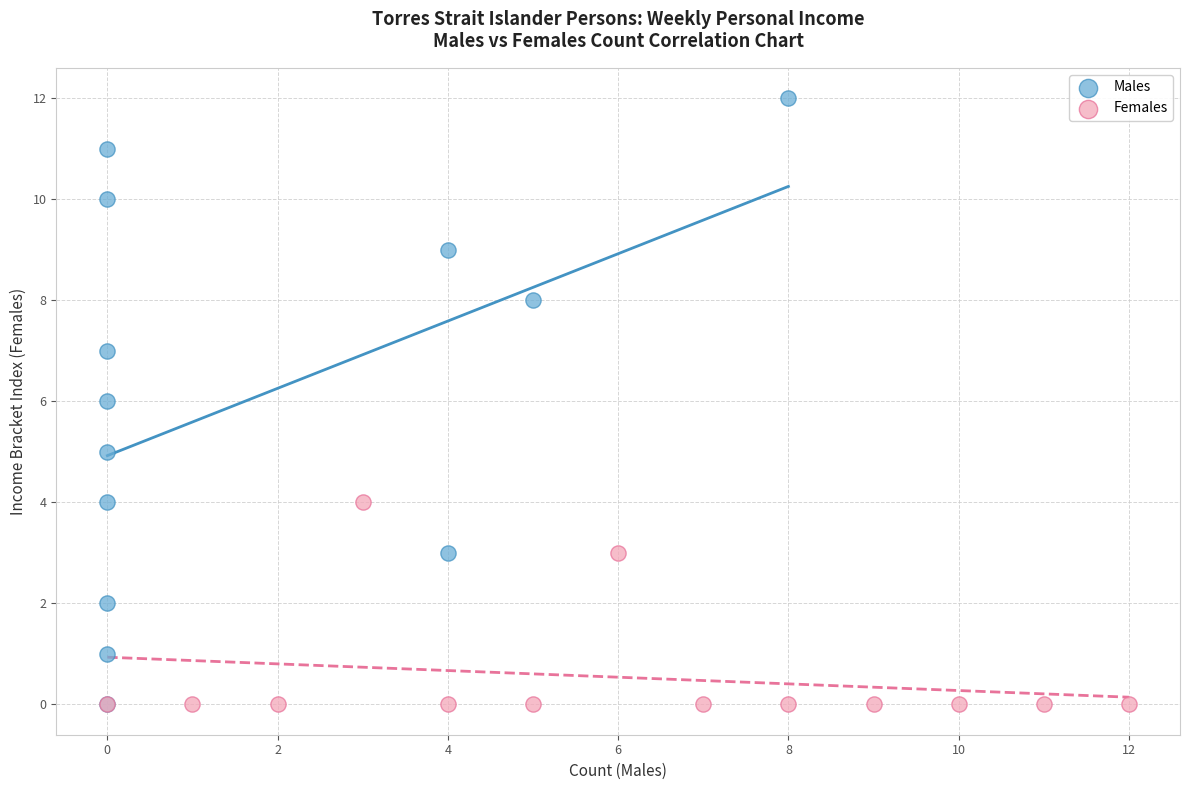

What are all the series names shown in the legend?

Males, Females